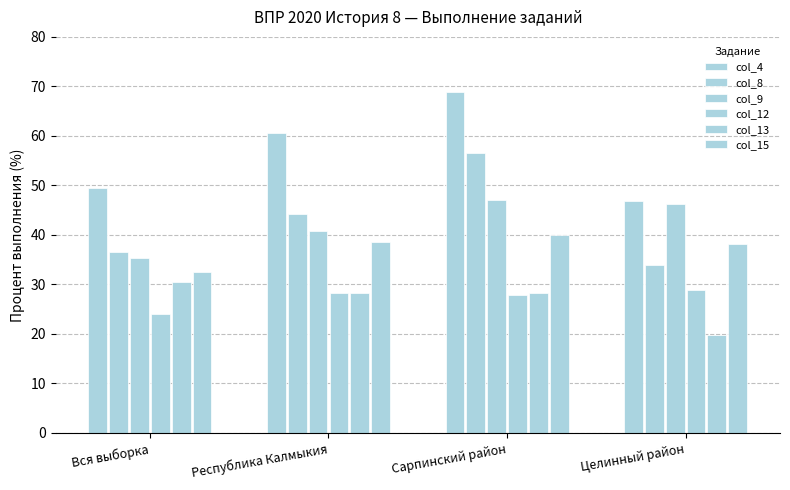

Is it true that col_4 equals 68.8 at Сарпинский район?

True